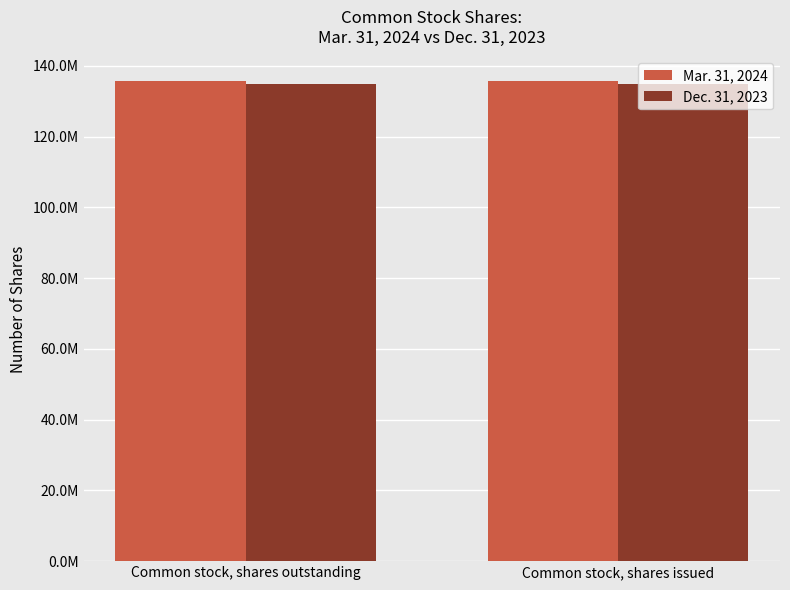

Does the chart contain any negative values?

No